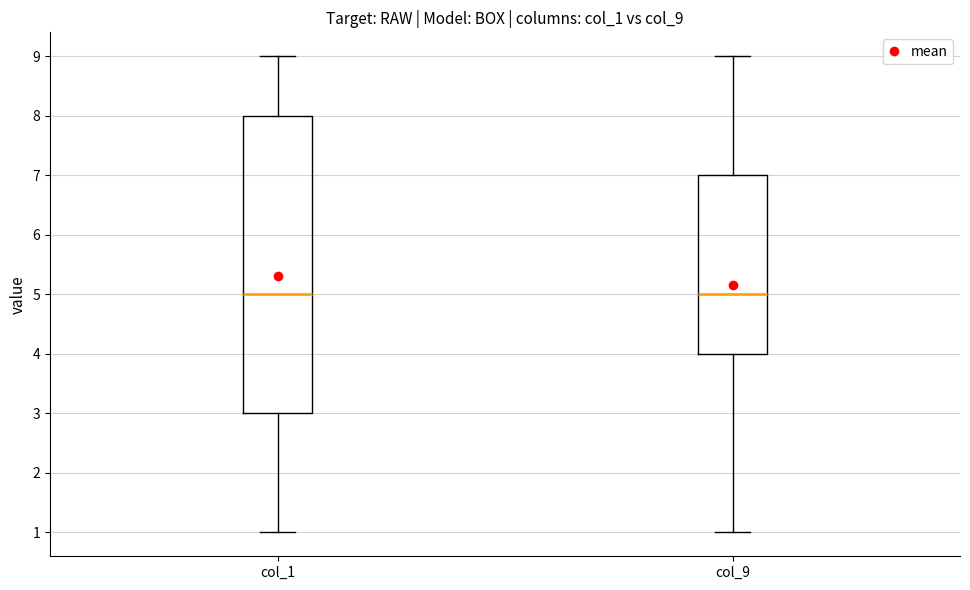

Reading left to right, read every box against the y-axis: the position of its median line, the range the box covers, and the ends of its whiskers. The values are not printed on the chart, so give them approximately, as read against the axis.

col_1: median 5, box 3 to 8, whiskers 1 to 9
col_9: median 5, box 4 to 7, whiskers 1 to 9